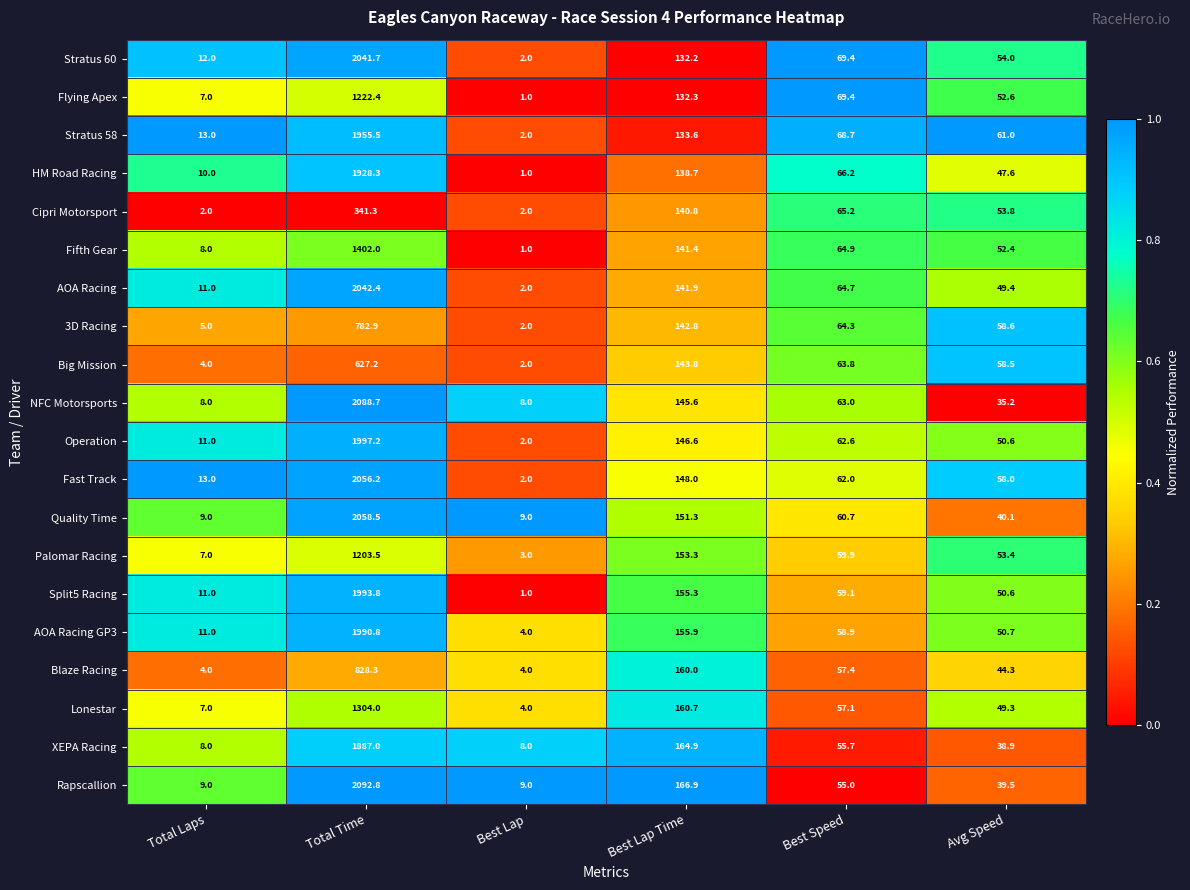

What value does the Lonestar series have at Avg Speed?

49.3